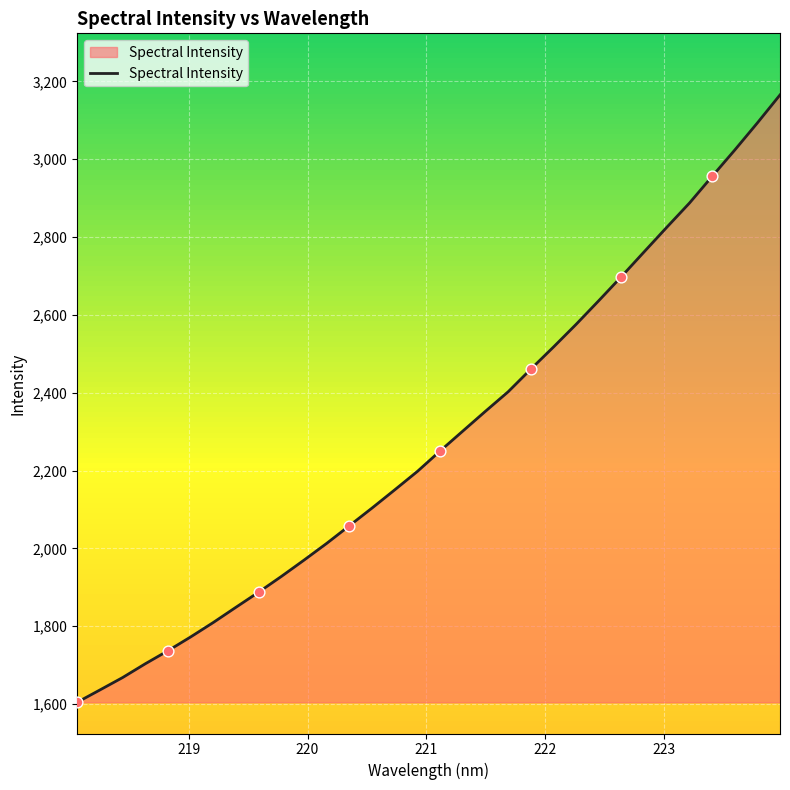

What is the smallest value displayed?

1604.4